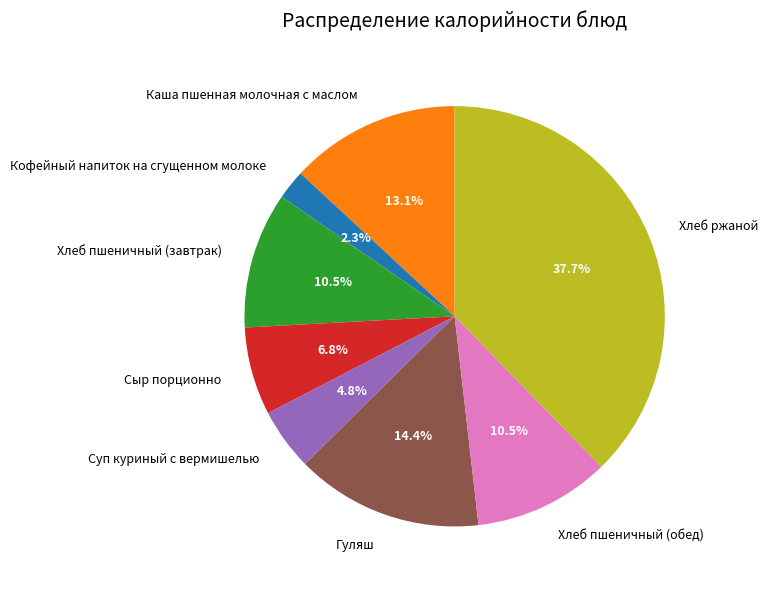

True or false: Хлеб ржаной accounts for 32% of the total.

False